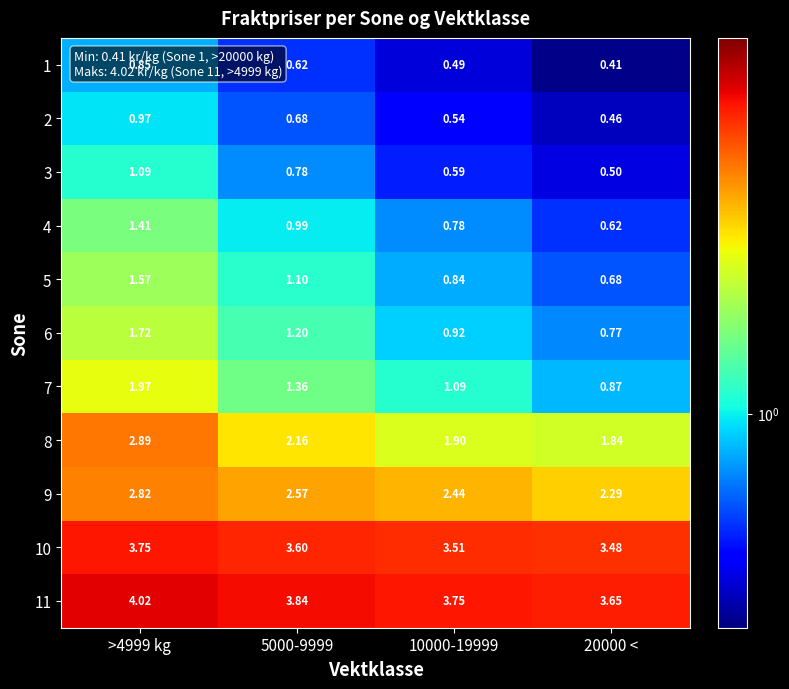

What is the total value across all series at >4999 kg?

23.1